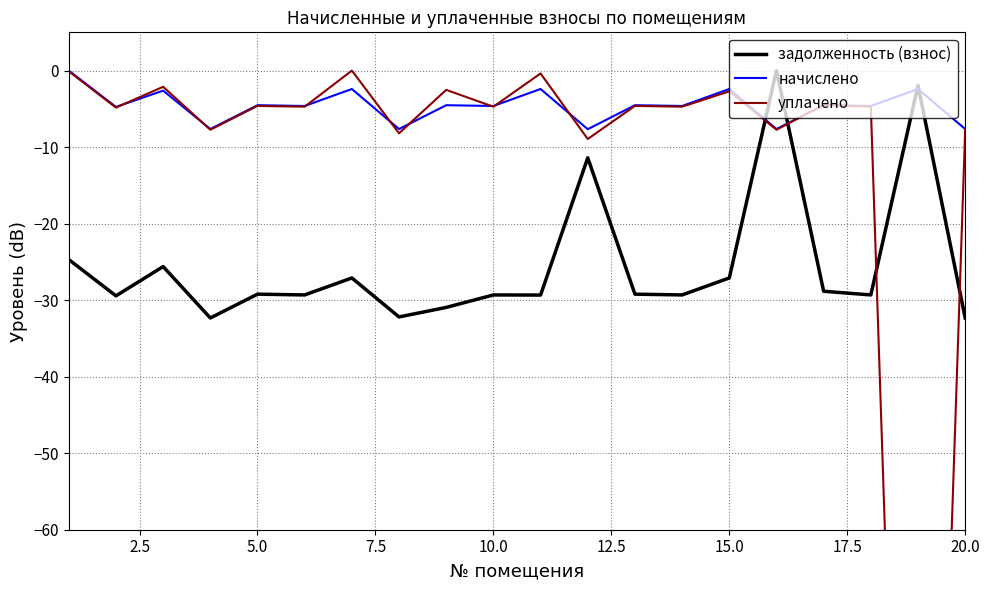

Reading left to right, transcribe all the data shown in this chart.

задолженность (взнос): -24.7	-29.4	-25.6	-32.3	-29.2	-29.3	-27.1	-32.2	-30.9	-29.3	-29.3	-11.4	-29.2	-29.3	-27.1	0.0	-28.8	-29.3	-1.9	-32.3
начислено: 0.0	-4.7	-2.6	-7.6	-4.5	-4.6	-2.4	-7.6	-4.5	-4.6	-2.4	-7.7	-4.5	-4.6	-2.4	-7.6	-4.5	-4.6	-2.4	-7.6
уплачено: -0.1	-4.8	-2.1	-7.7	-4.6	-4.7	0.0	-8.2	-2.5	-4.7	-0.4	-8.9	-4.6	-4.7	-2.7	-7.7	-4.5	-4.7	-190.3	-7.7